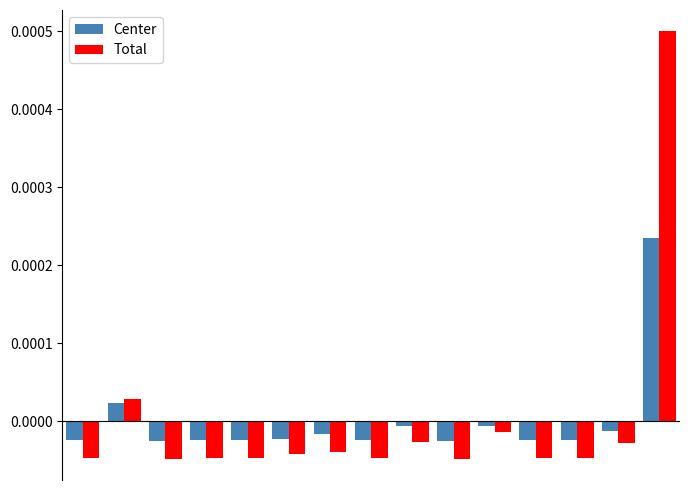

Which series has the widest spread of values?

Total